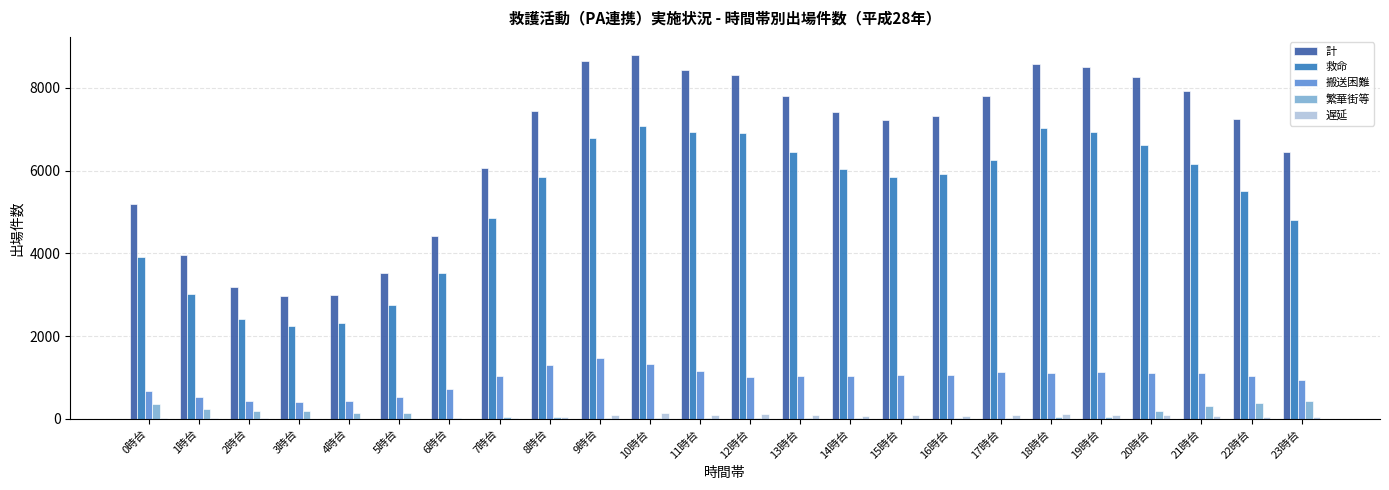

Which series has the largest range (max minus min)?

計